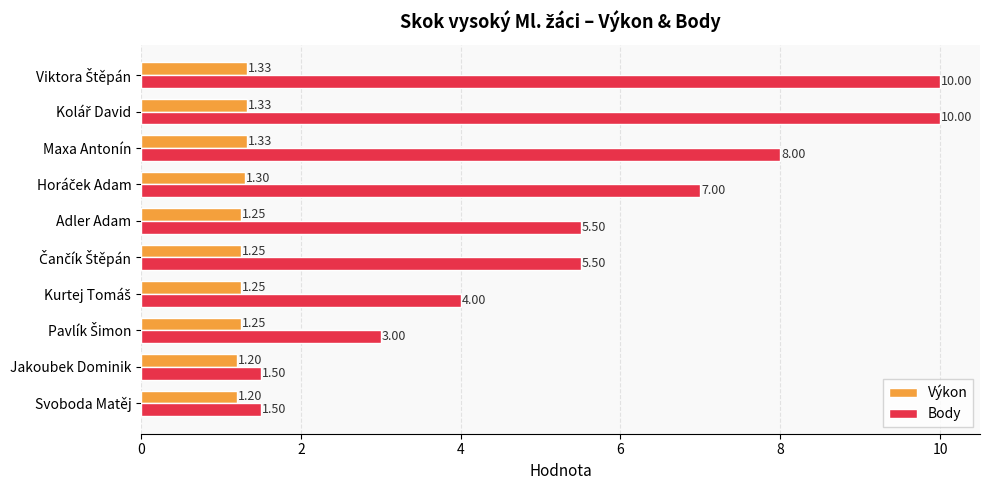

What is the difference between the maximum and minimum values in the Body series?

8.5